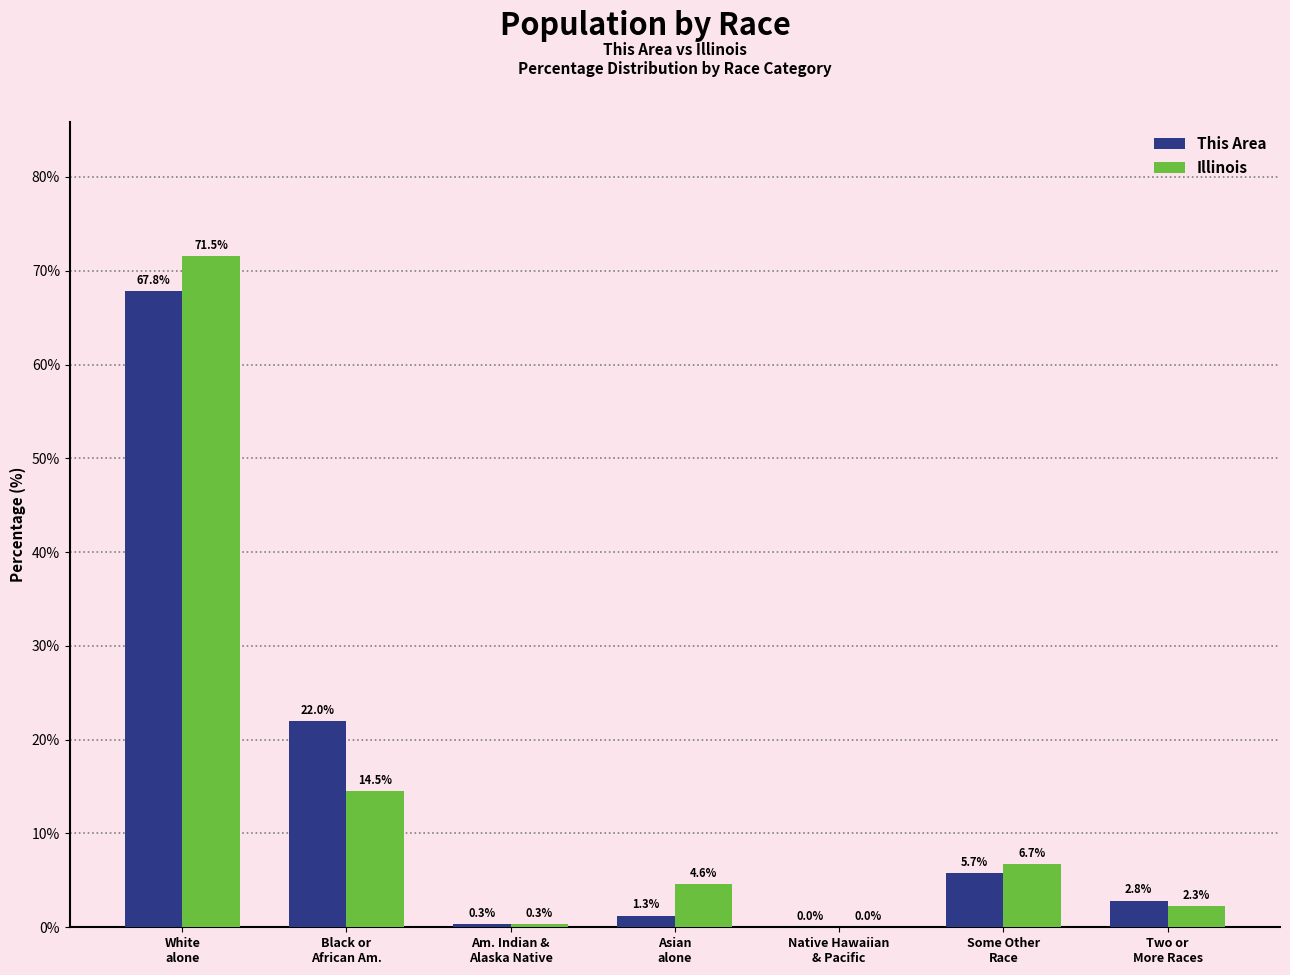

What is the sum of all This Area values?

100.0